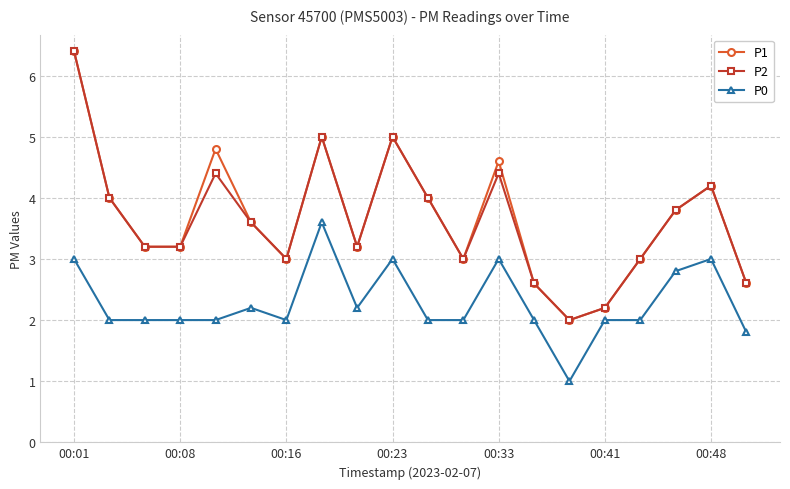

What is the lowest value of the P1 series?

2.0